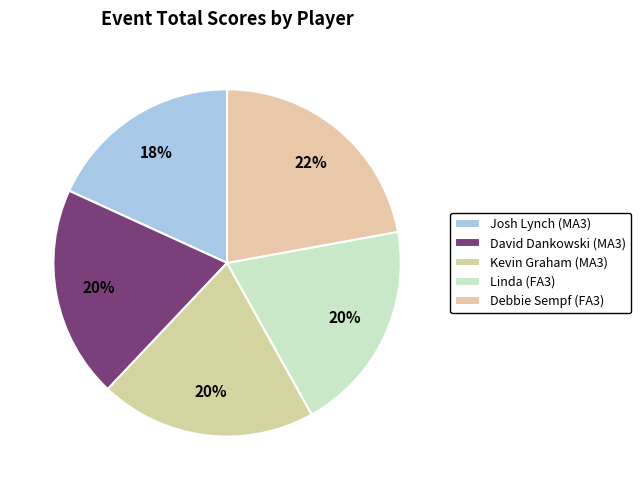

To the nearest percent, what percentage of the pie is Kevin Graham (MA3)?

20%